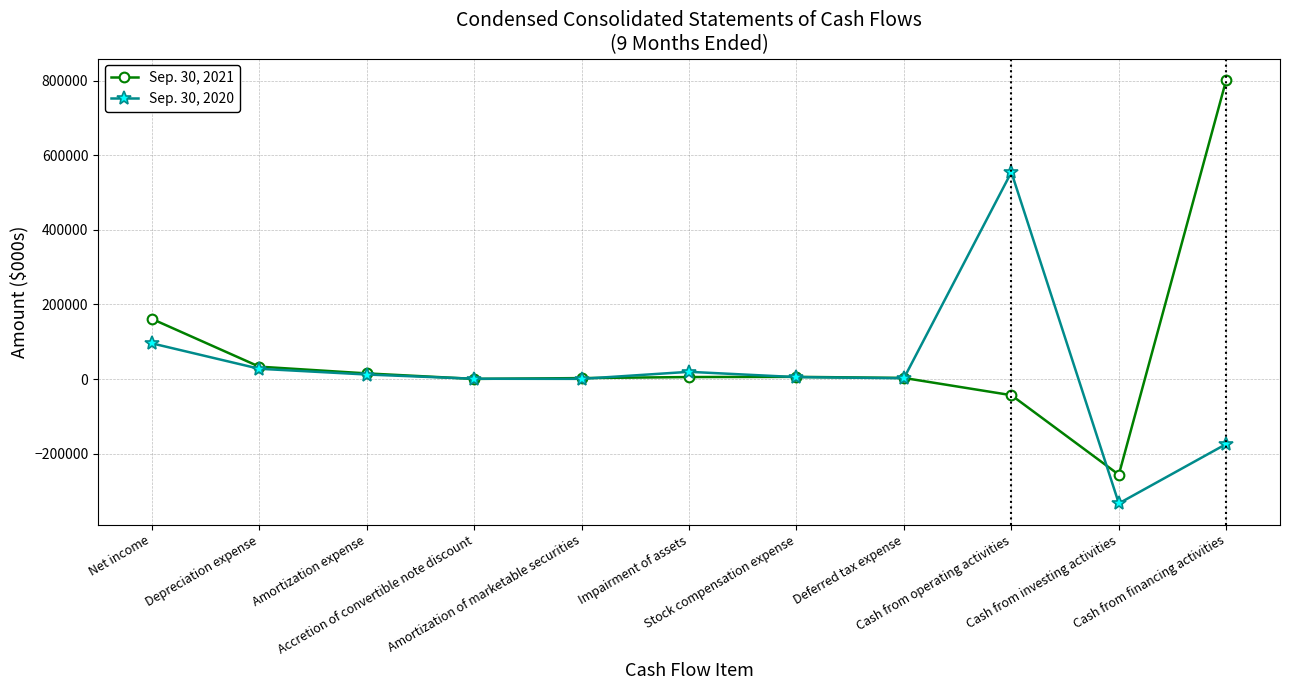

What is the total value across all series at Amortization expense?

27040